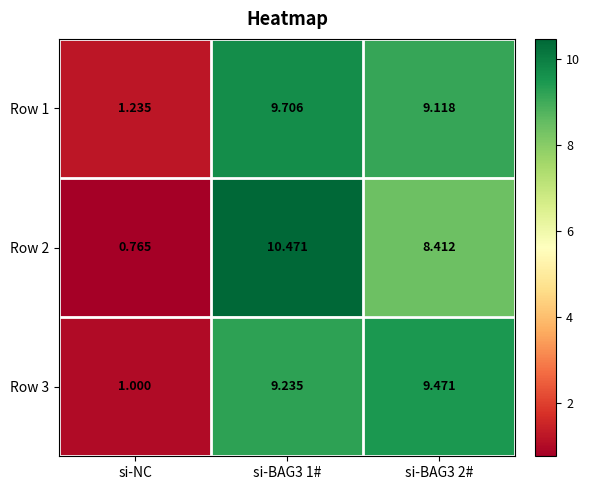

Is the value of Row 2 at si-BAG3 2# greater than the value of Row 1 at si-BAG3 1#?

No